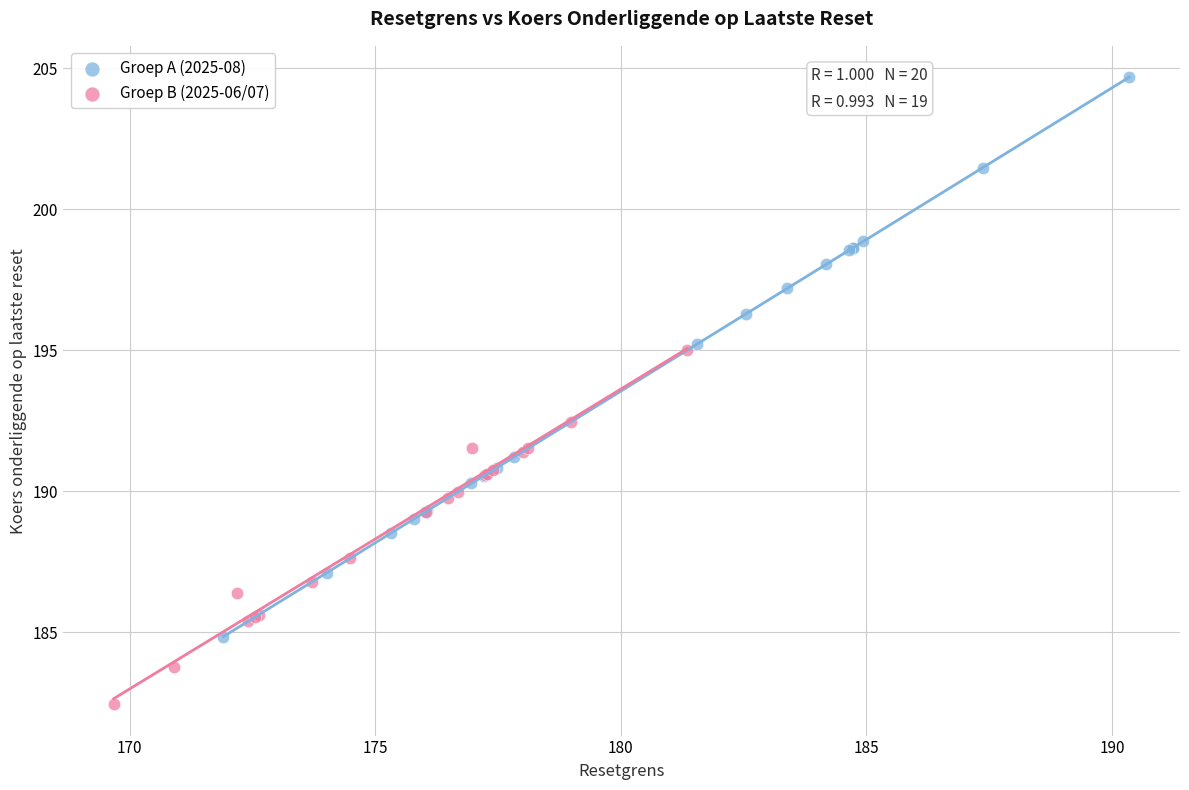

Which series contains the lowest Y value?

Groep B (2025-06/07)